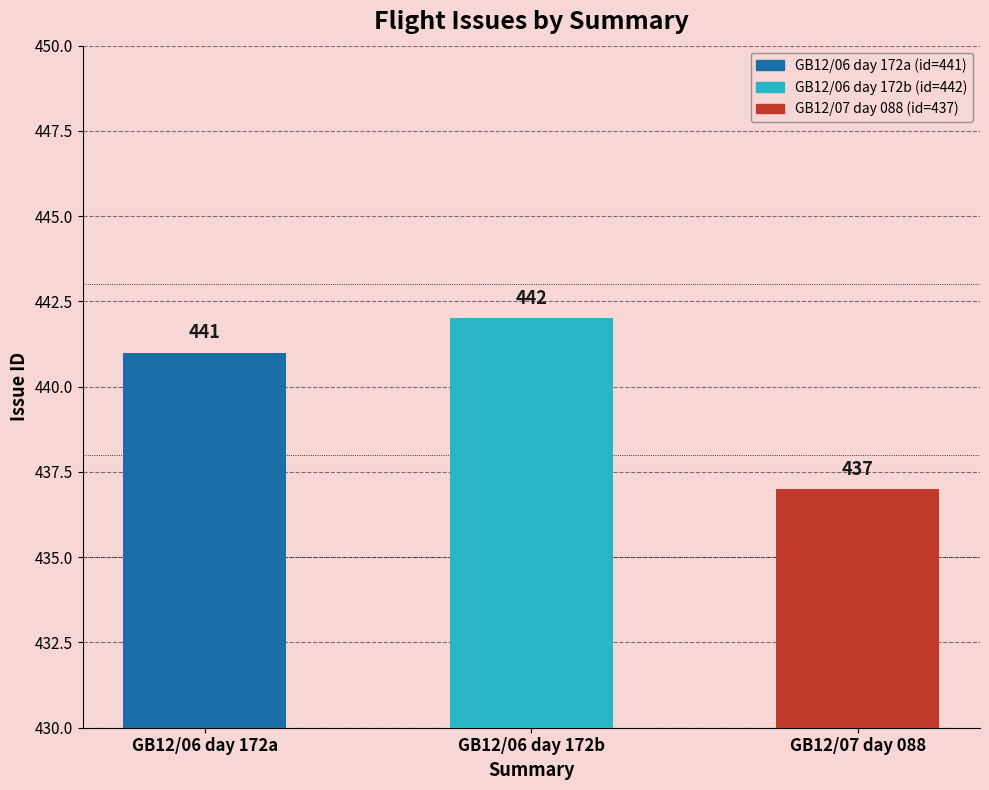

Count the values in the range 437 to 442.

3